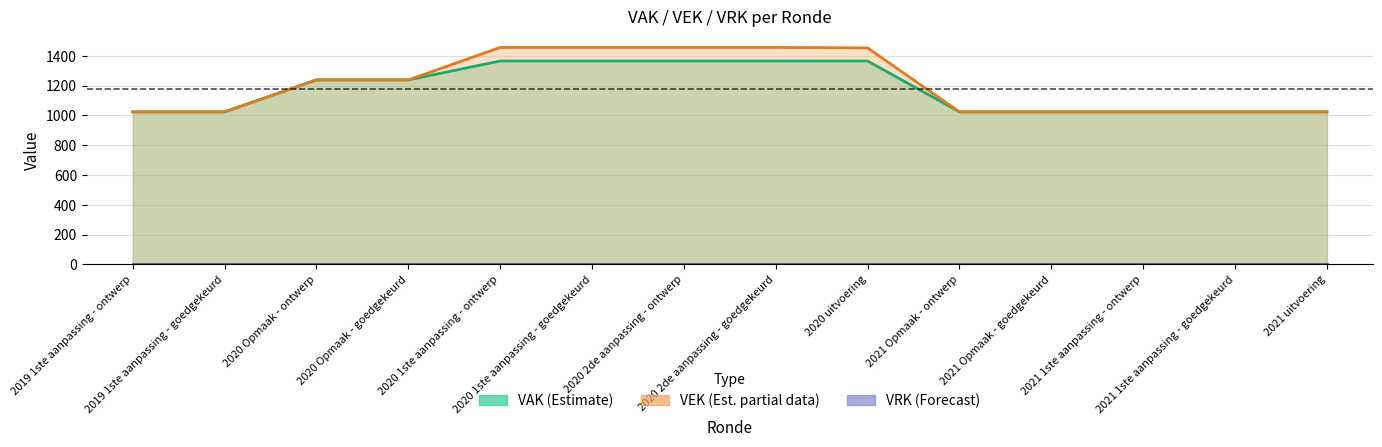

True or false: VAK and VEK cross at least once.

False